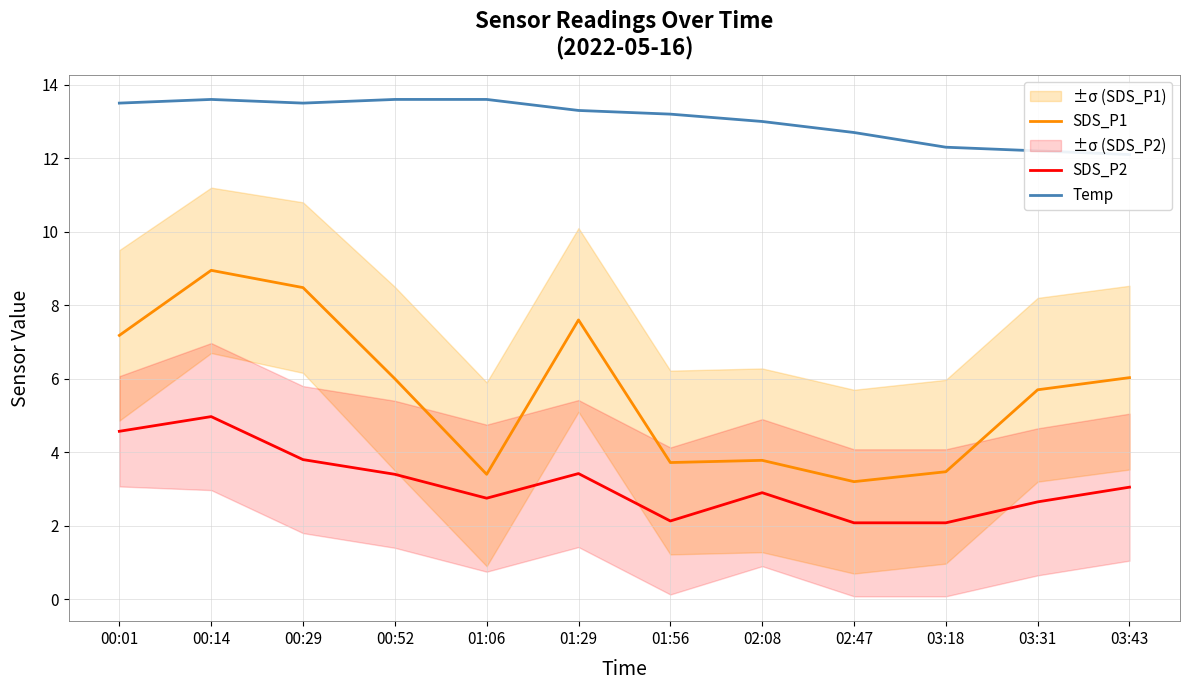

What is the label of the 11th point from the left?

03:31